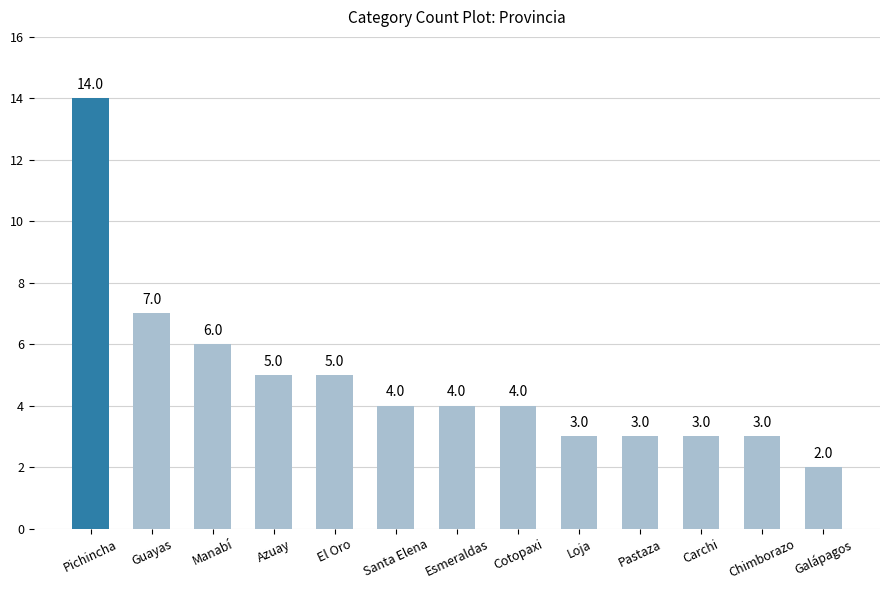

How many data points does each series have?

13